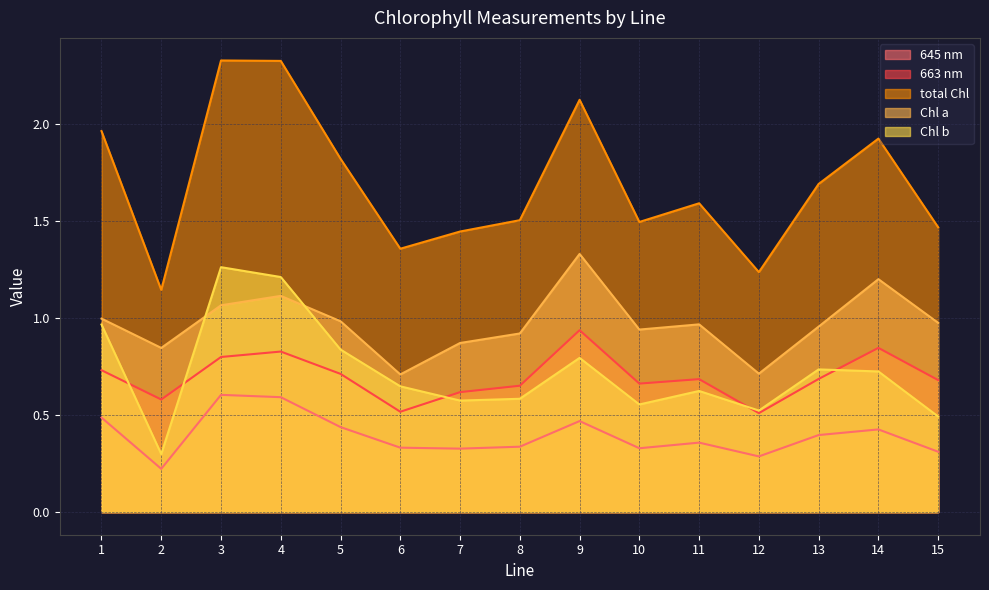

What is the value of the Chl b point at the 14th from the left?

0.7